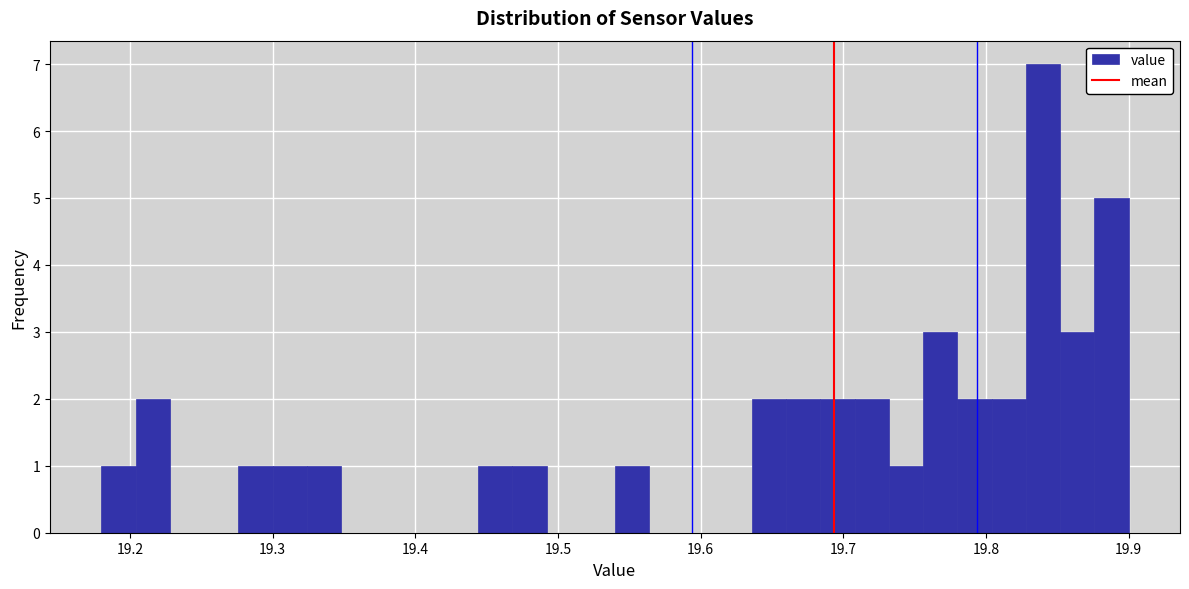

Around what value on the x-axis is the tallest bar? Give the approximate position of its centre, as read against the axis.

19.84